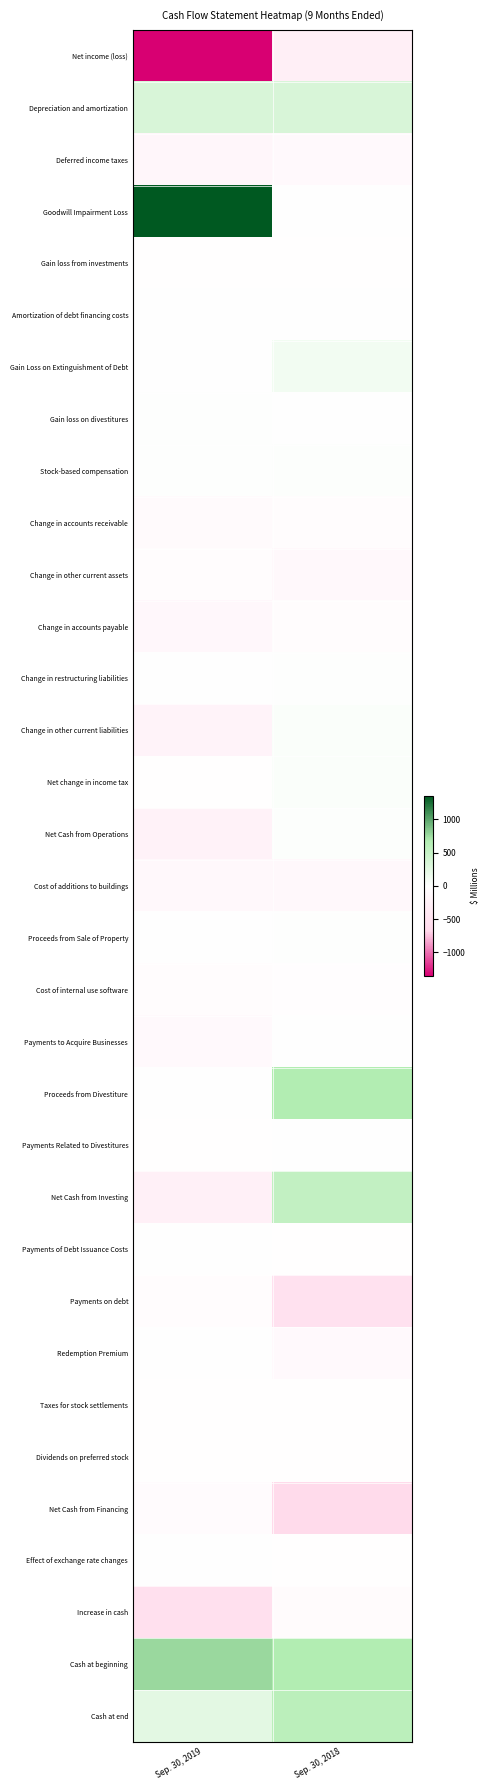

What is the greatest value displayed?

1351